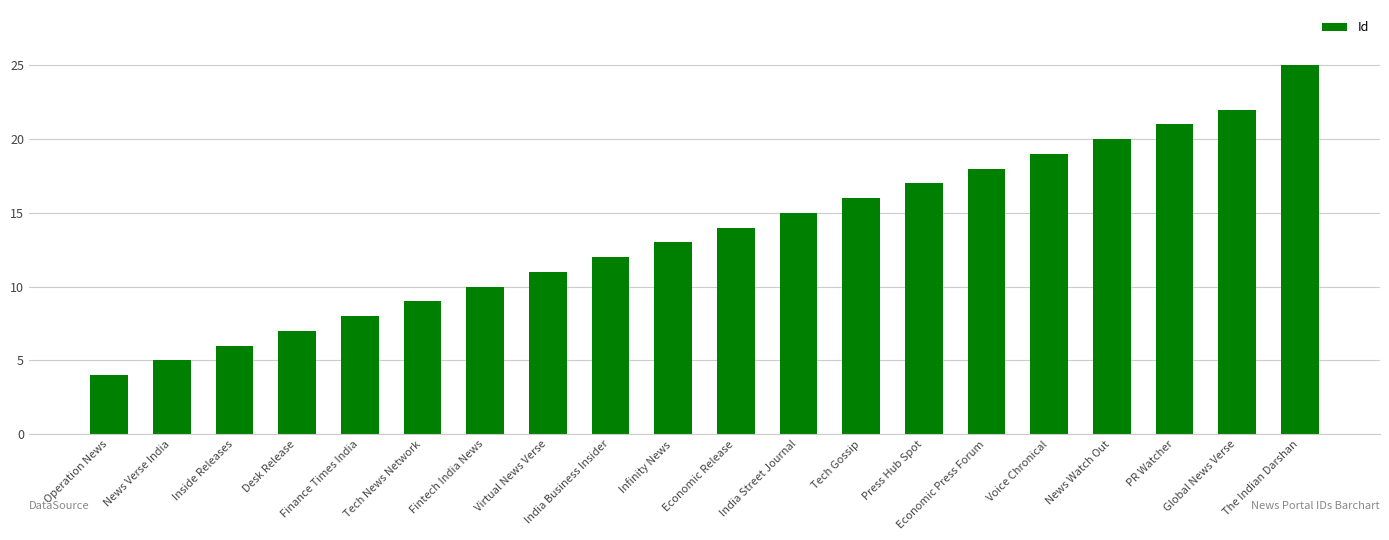

How many values are below 14?

10